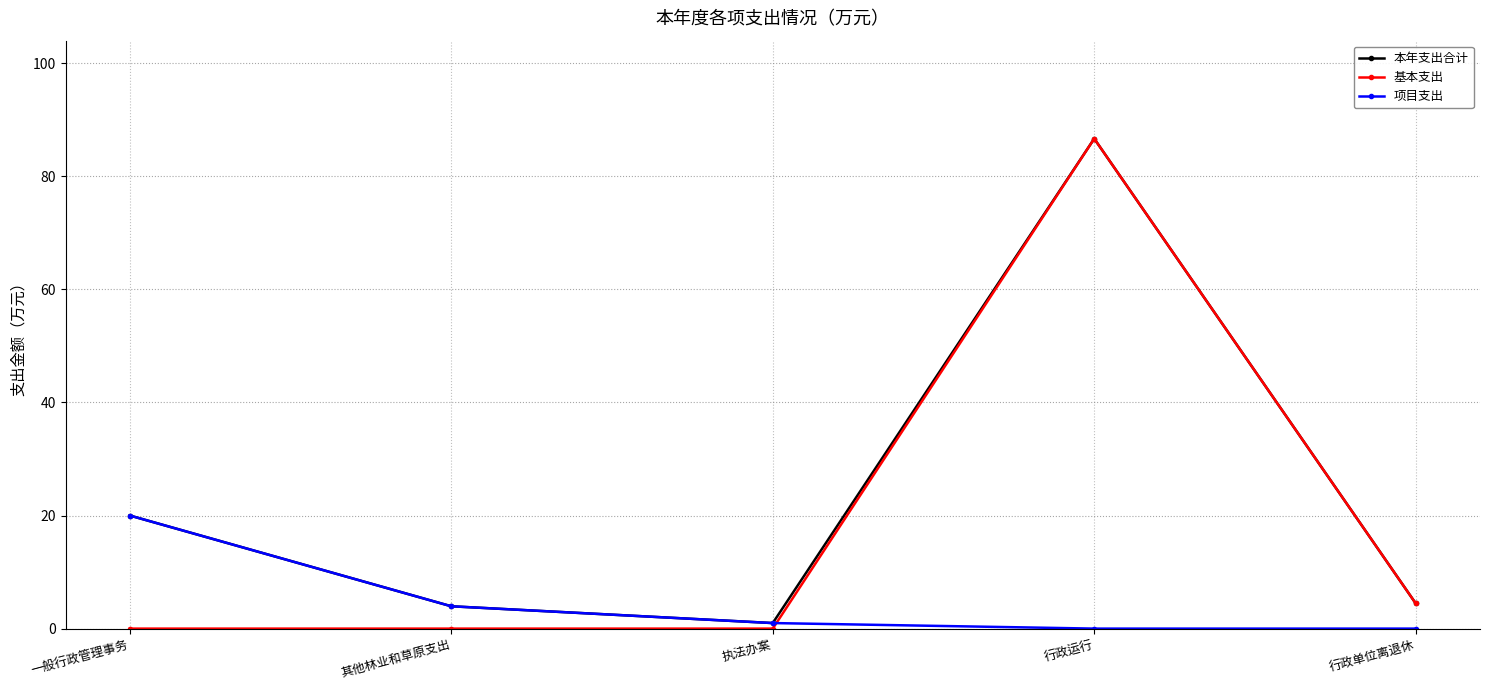

Is it true that 项目支出 equals 1.0 at 执法办案?

True